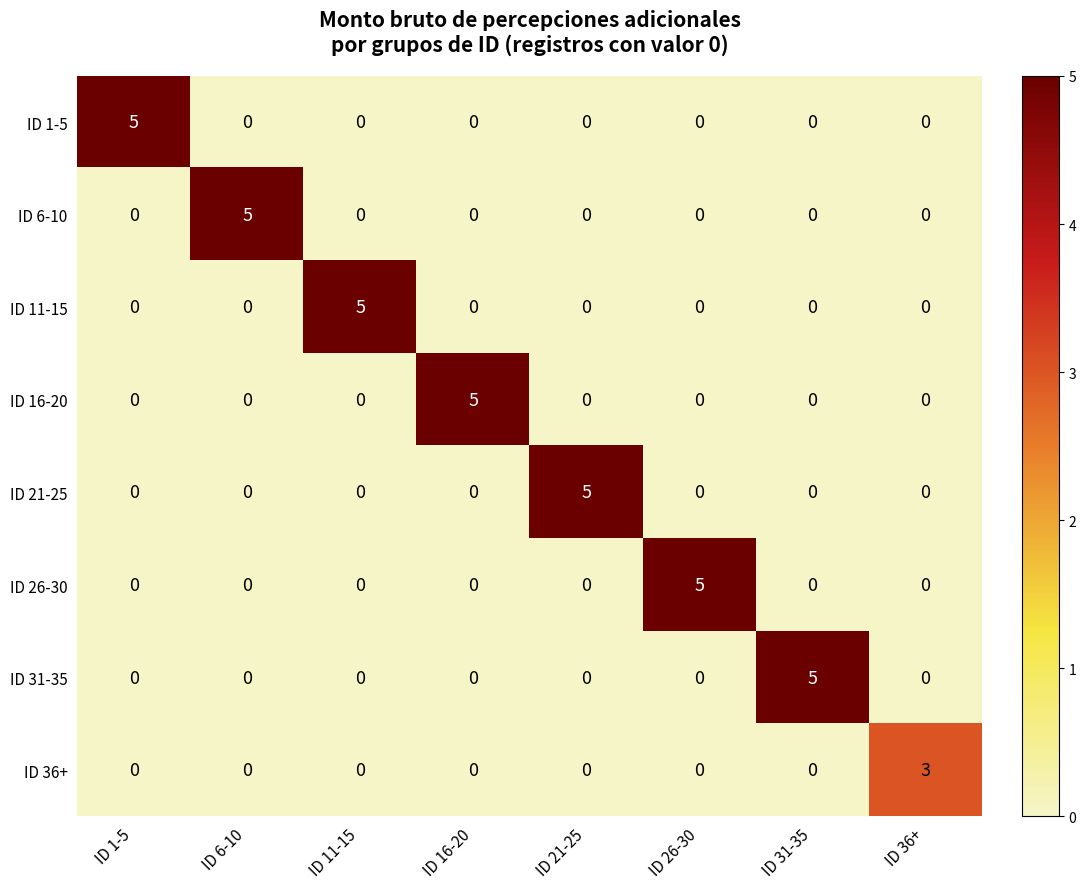

The value of ID 26-30 at ID 11-15 is 0. True or false?

True